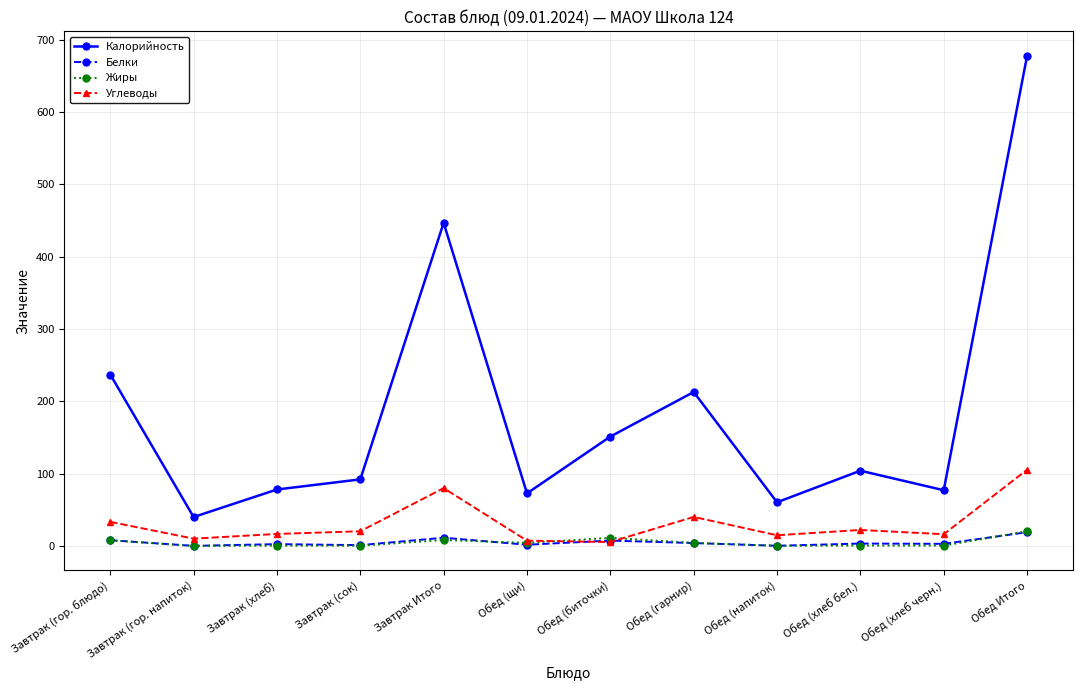

What is the value of the Жиры point at the 5th from the left?

8.1